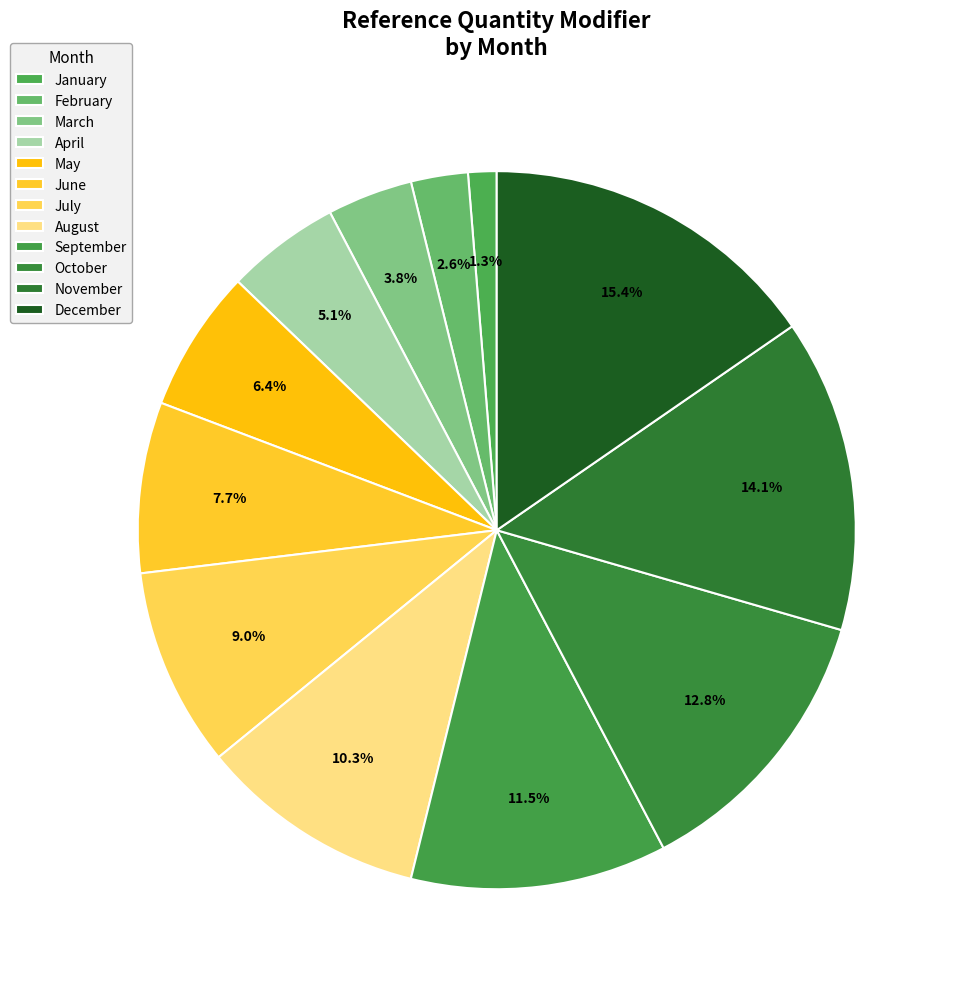

Which has a higher value, January or December?

December